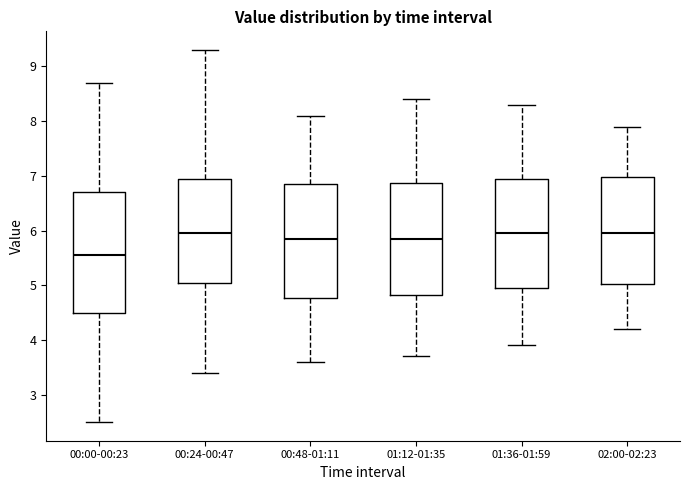

Where does the median line of the box for 01:12-01:35 sit on the y-axis? The values are not printed on the chart, so give them approximately, as read against the axis.

5.9